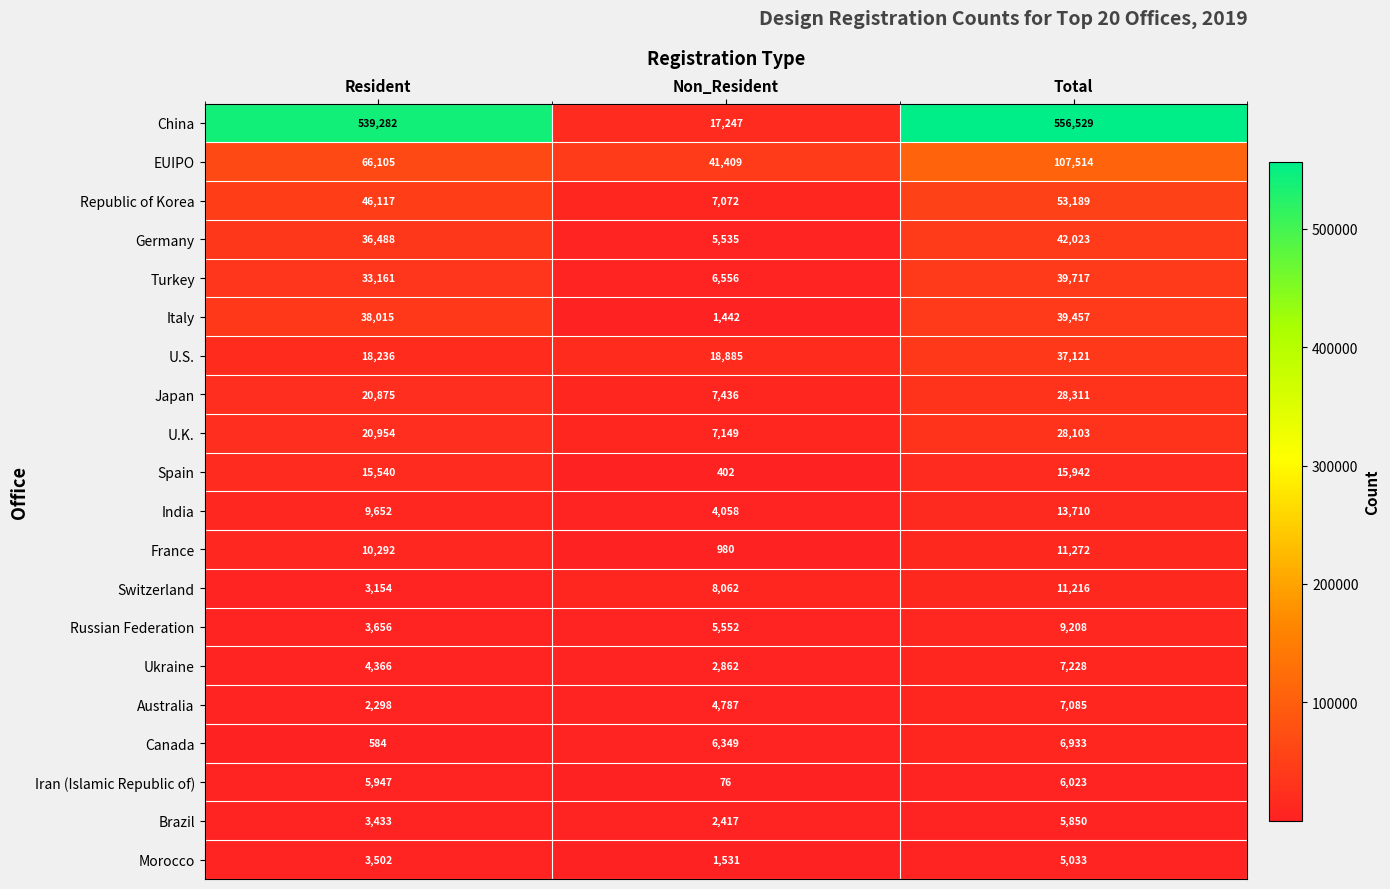

At which category does the chart reach its peak across all series?

Total